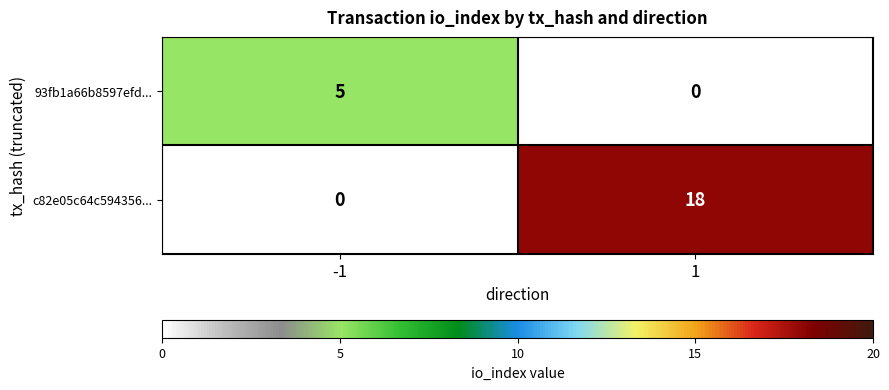

How many positive values does the c82e05c64c594356... series have?

1